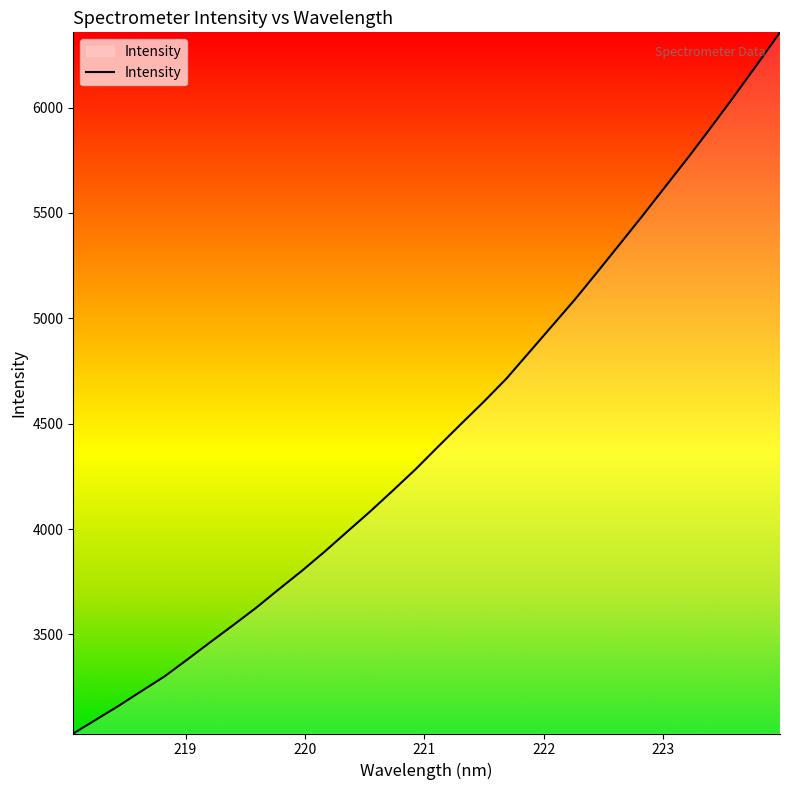

What is the minimum value shown in the chart?

3030.1